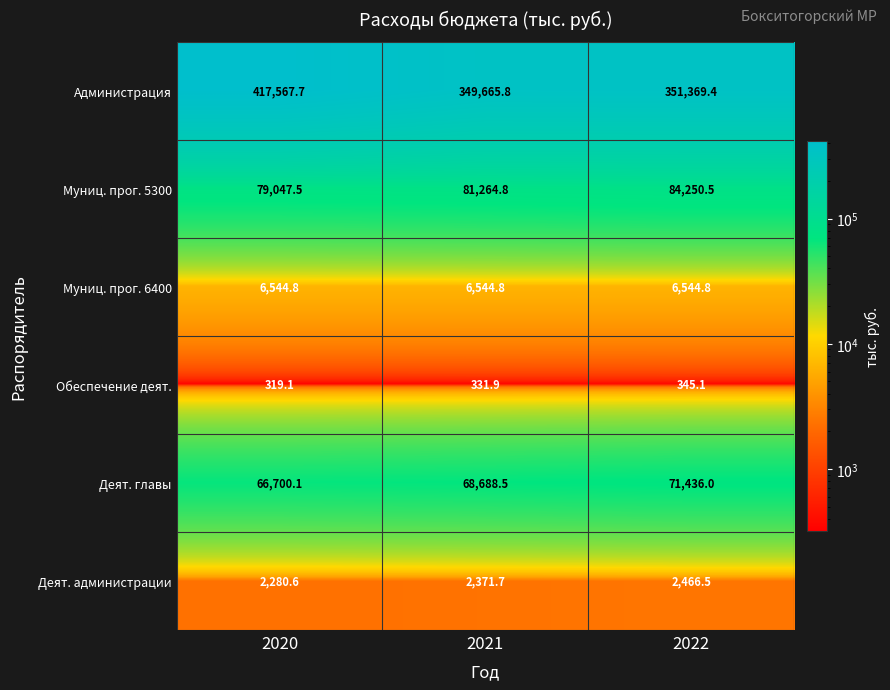

Which series changed the most between 2021 and 2022?

Муниц. прог. 5300